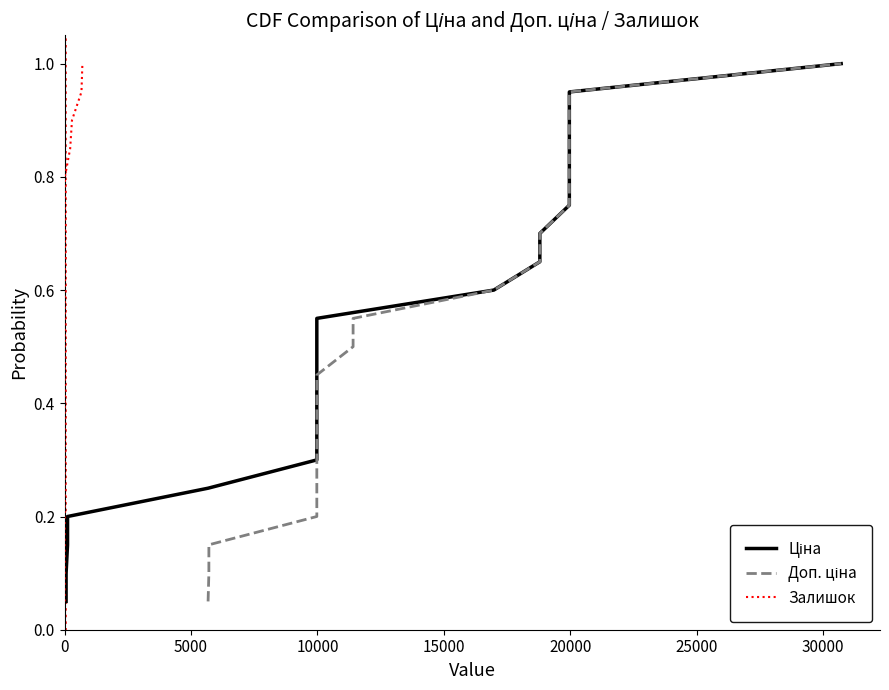

True or false: Ціна and Залишок cross at least once.

False